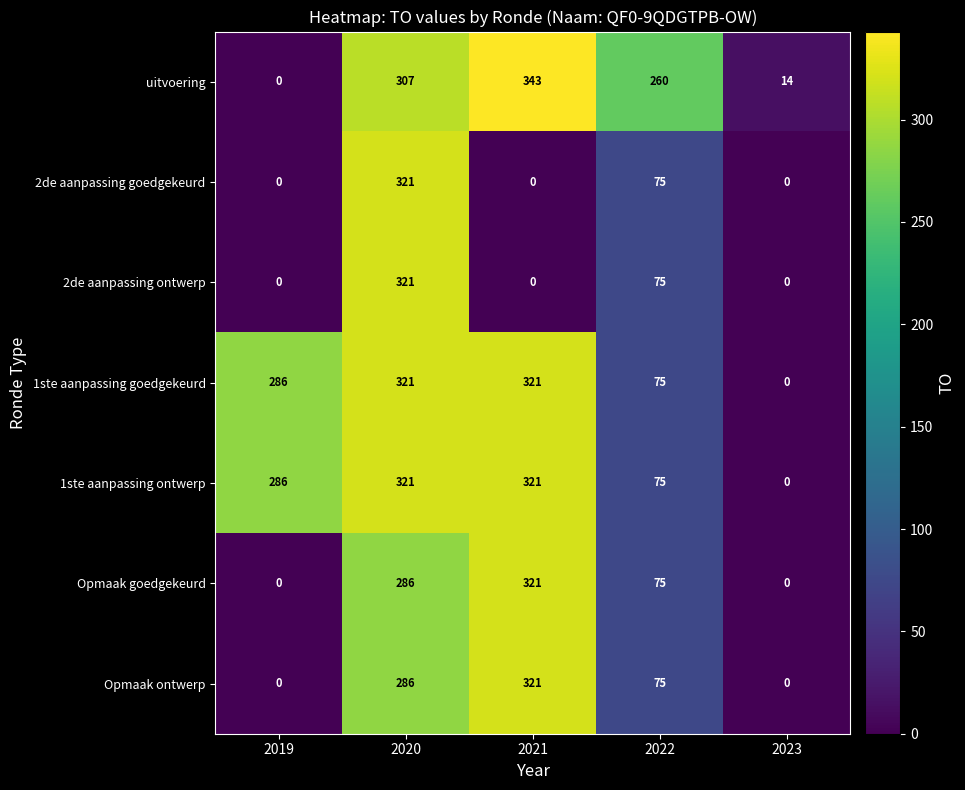

What is the difference between the maximum and minimum values in the uitvoering series?

343